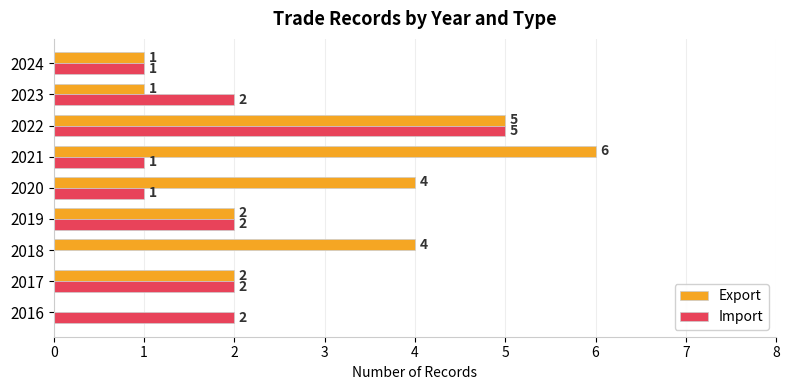

What is the sum of the Export values at 2018 and 2021?

10